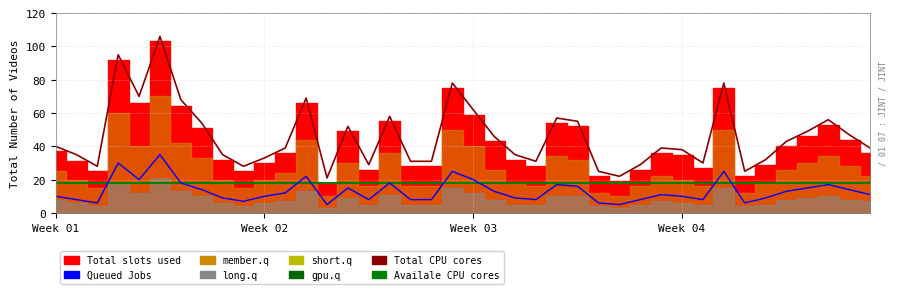

True or false: Availale CPU cores and Total CPU cores cross at least once.

False